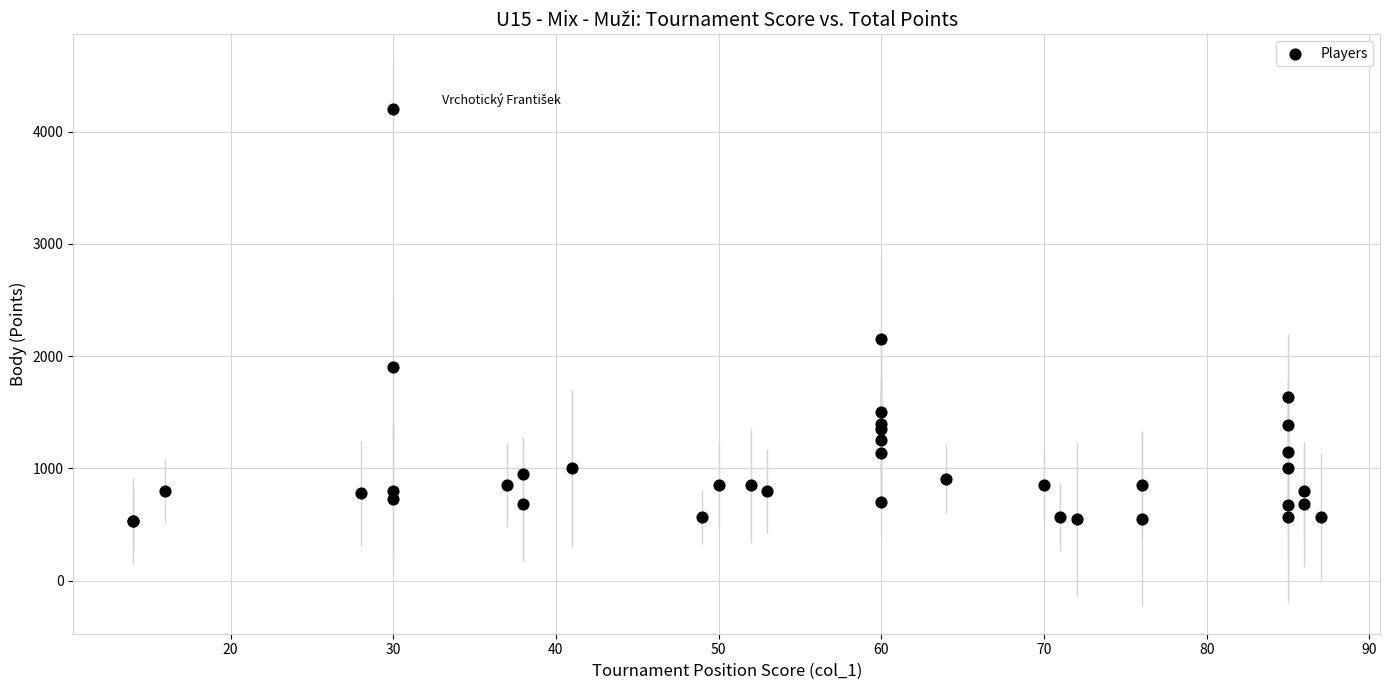

What Y value in the scatter plot is closest to 2365?

2150